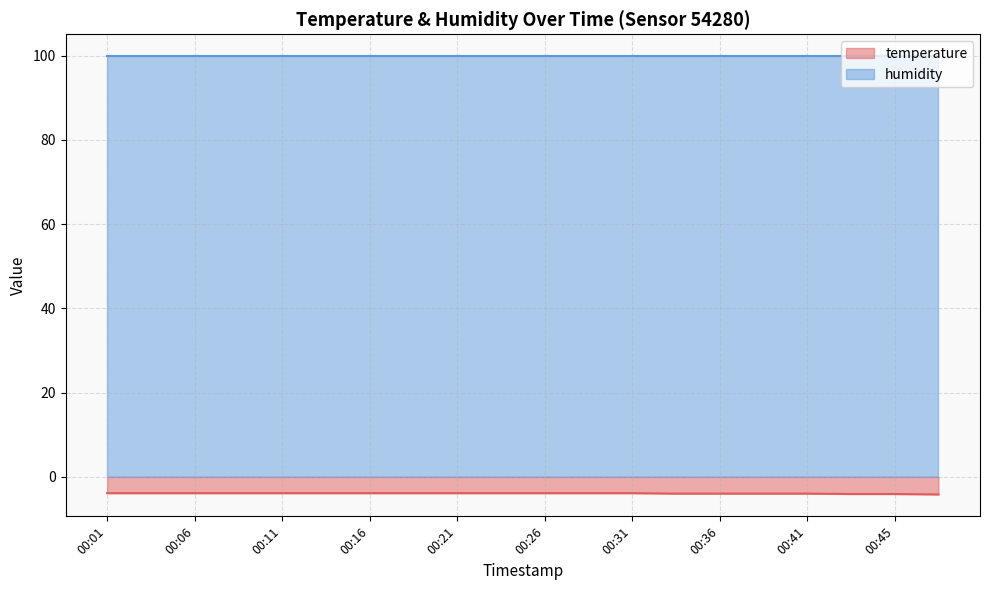

Rank the categories by value from lowest to highest.

00:48, 00:43, 00:45, 00:33, 00:36, 00:38, 00:41, 00:01, 00:03, 00:06, 00:08, 00:11, 00:13, 00:16, 00:18, 00:21, 00:23, 00:26, 00:28, 00:31